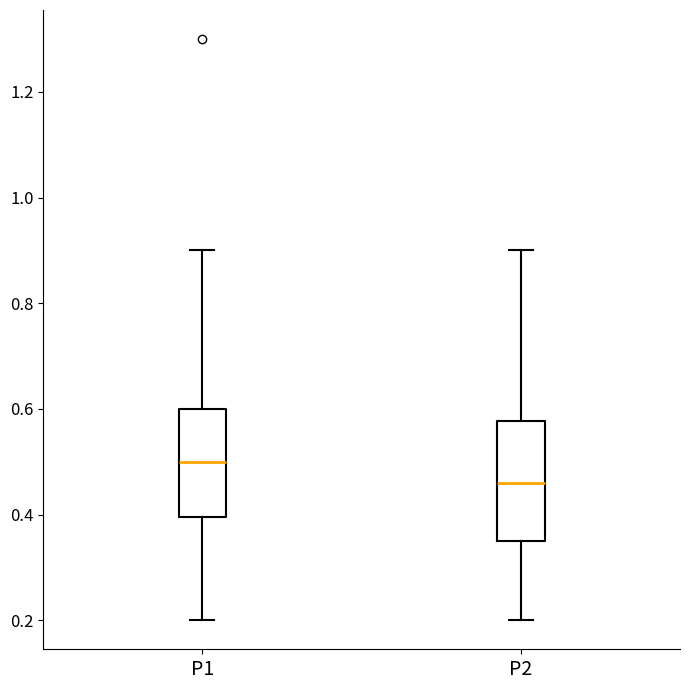

Which box's median line is the highest?

P1